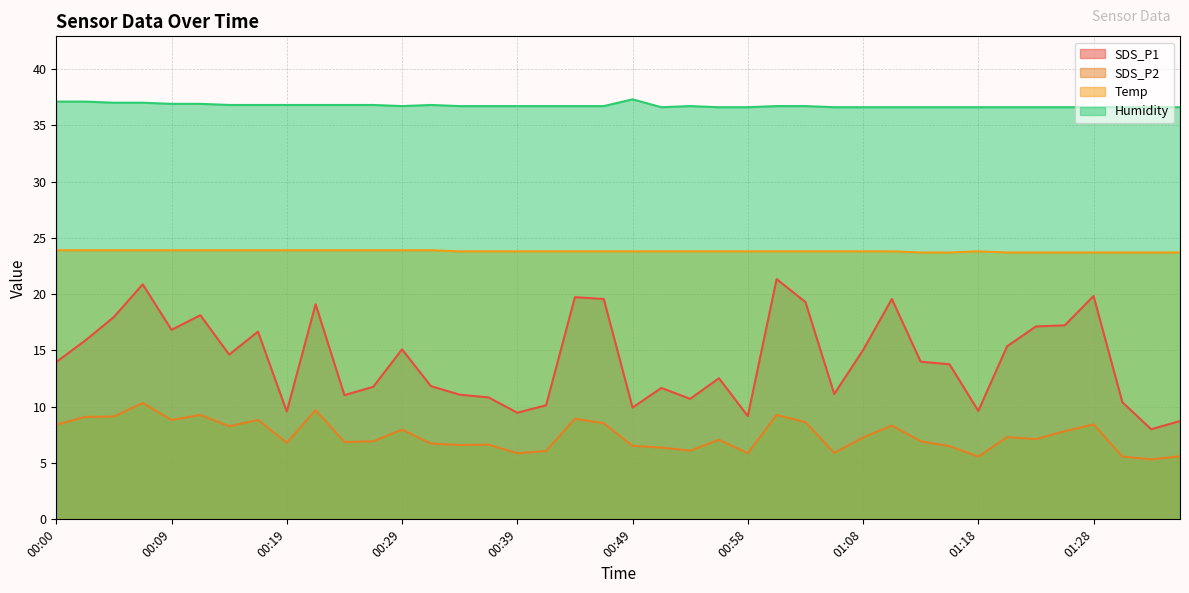

True or false: SDS_P2 and SDS_P1 intersect in this chart.

False